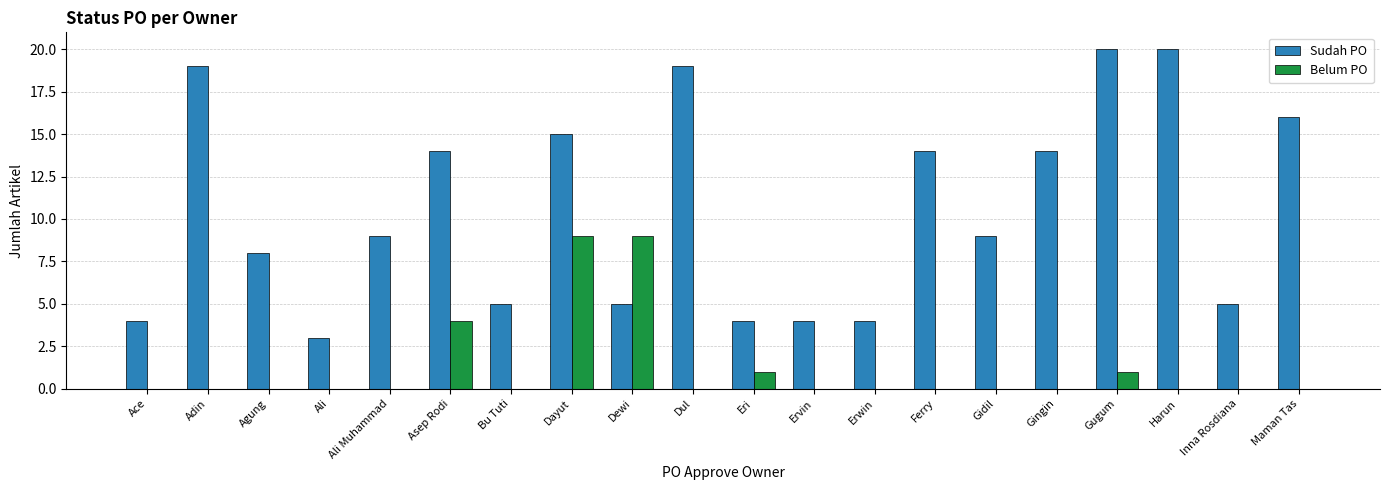

The value of Belum PO at Eri is 1. True or false?

True